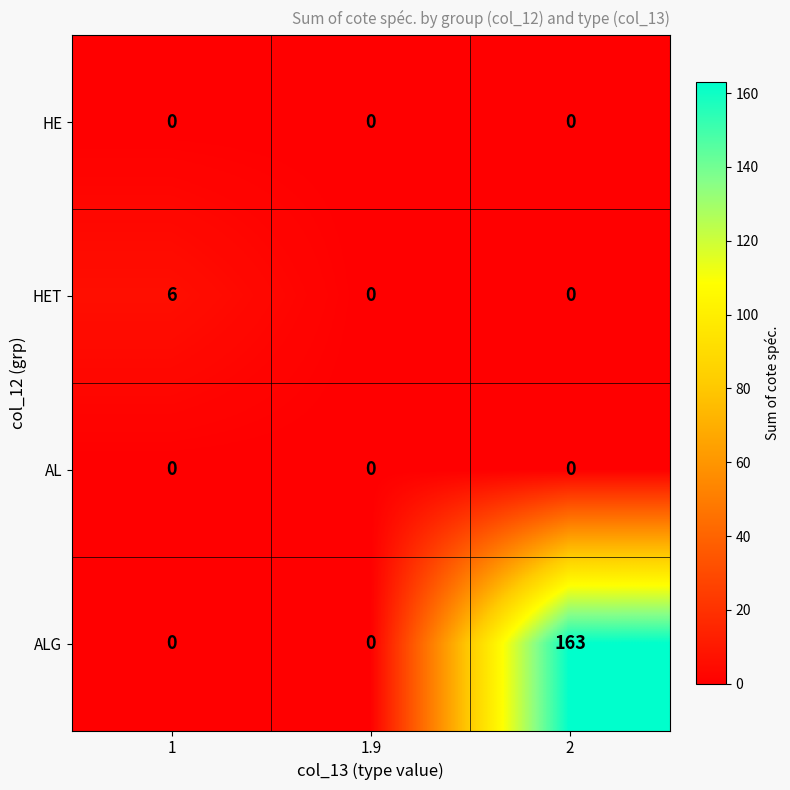

Which series has the largest range (max minus min)?

ALG